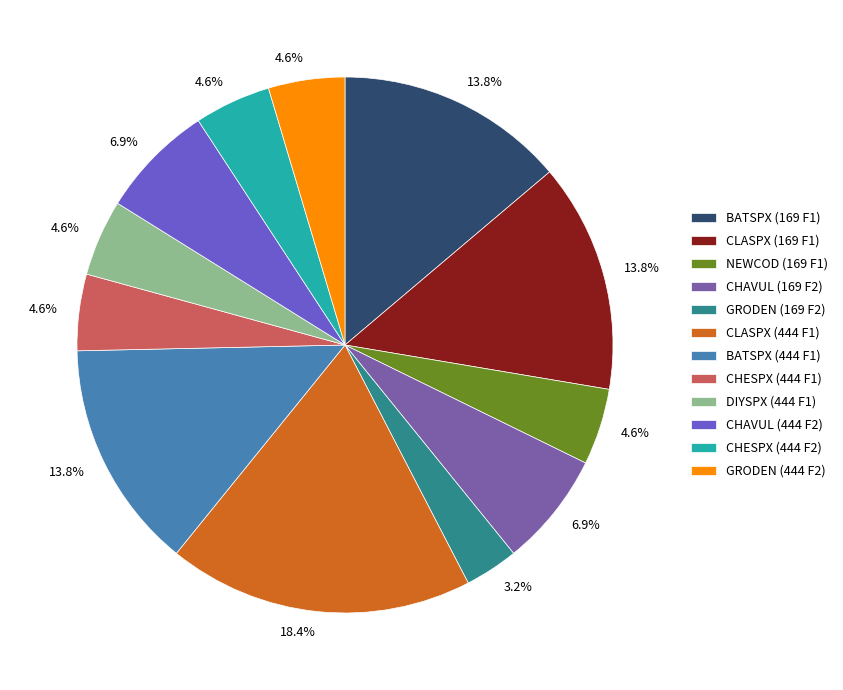

Is there a majority slice in this chart?

No